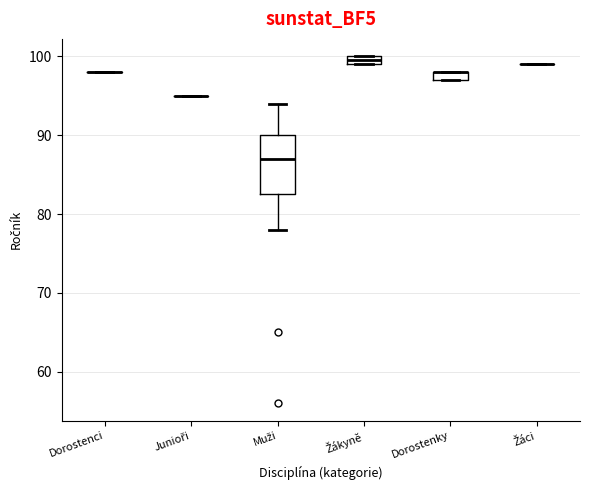

Which box is the tallest, from its lower edge to its upper edge?

Muži